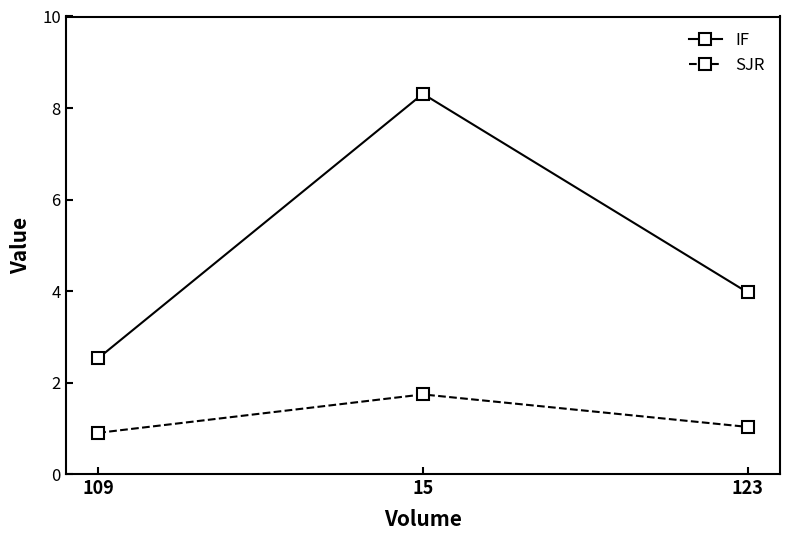

Where is IF nearest to the value 5?

123